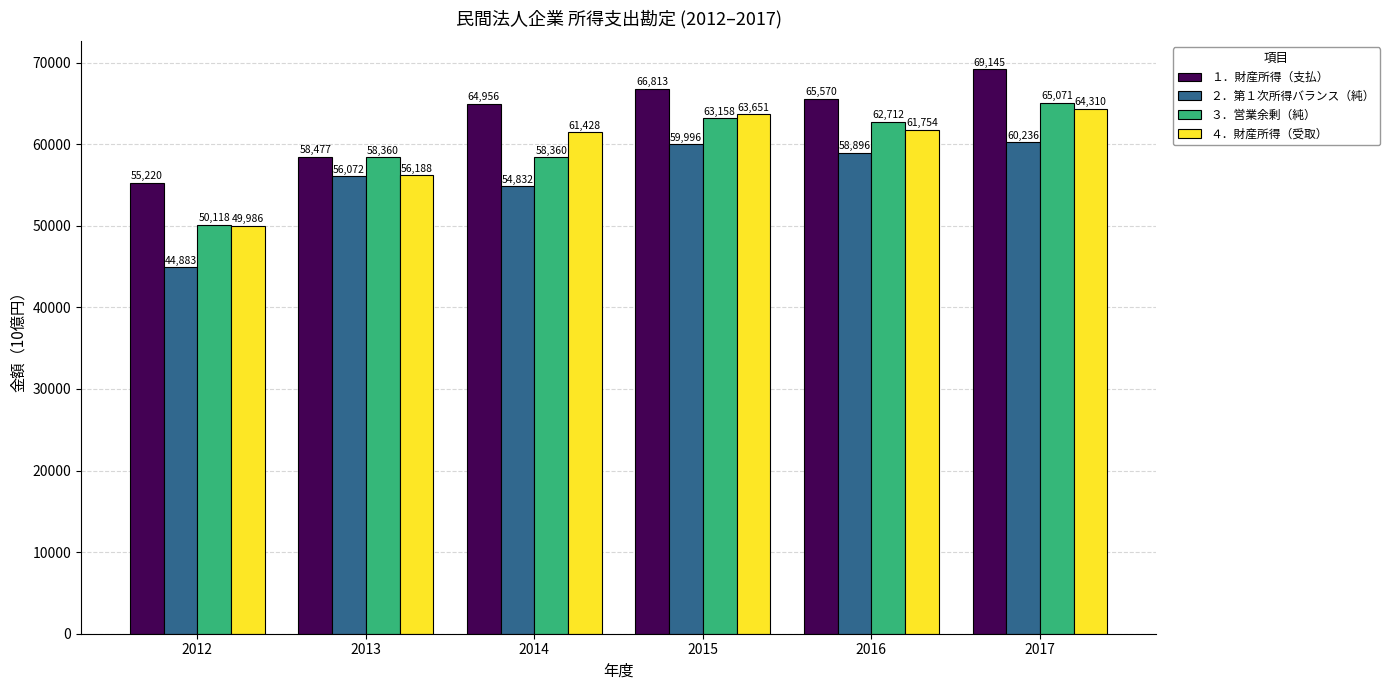

What are all the series names shown in the legend?

１．財産所得（支払）, ２．第１次所得バランス（純）, ３．営業余剰（純）, ４．財産所得（受取）